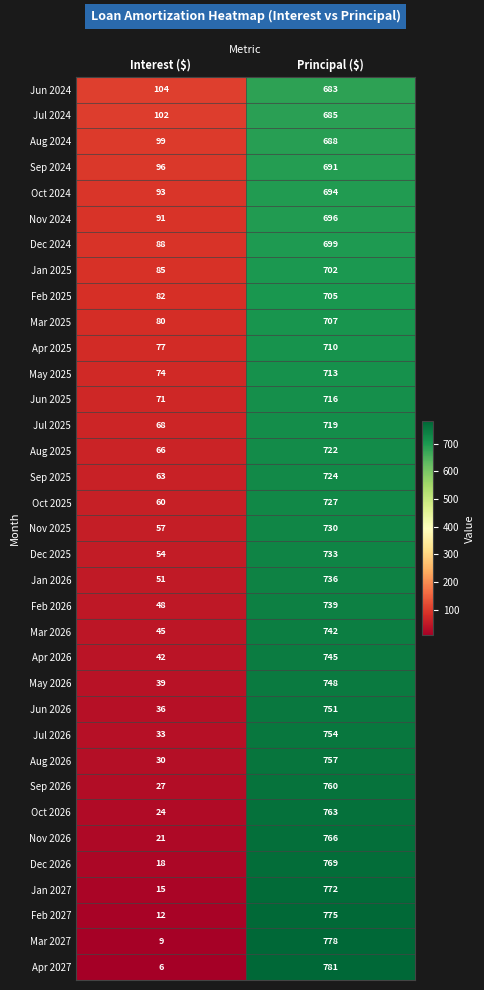

Is it true that May 2026 equals 39 at Interest ($)?

True